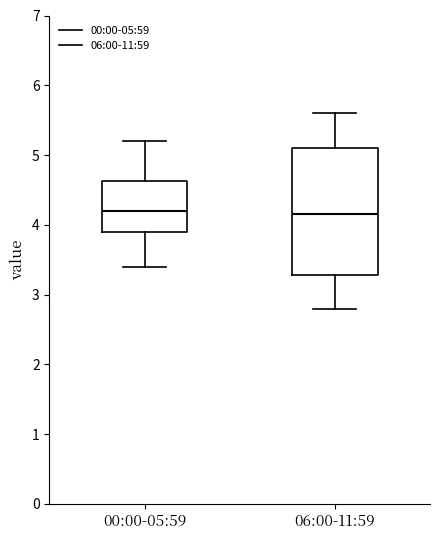

Where does the upper whisker of the box for 06:00-11:59 end on the y-axis? The values are not printed on the chart, so give them approximately, as read against the axis.

5.6